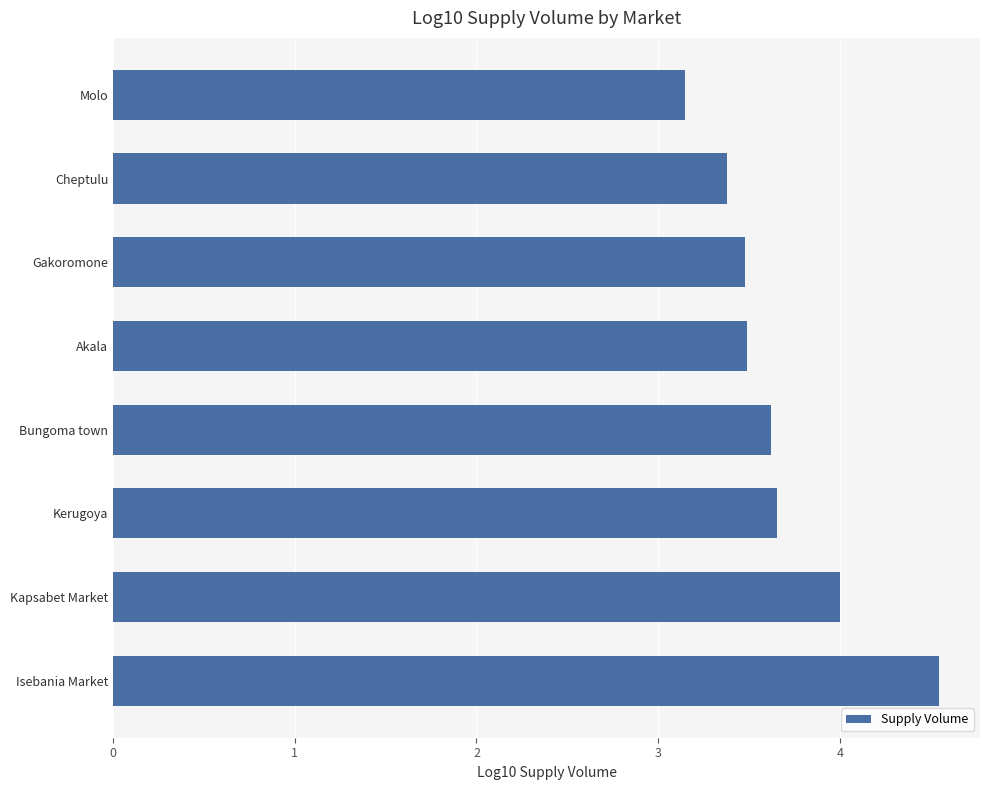

Which label corresponds to the smallest value in the chart?

Molo